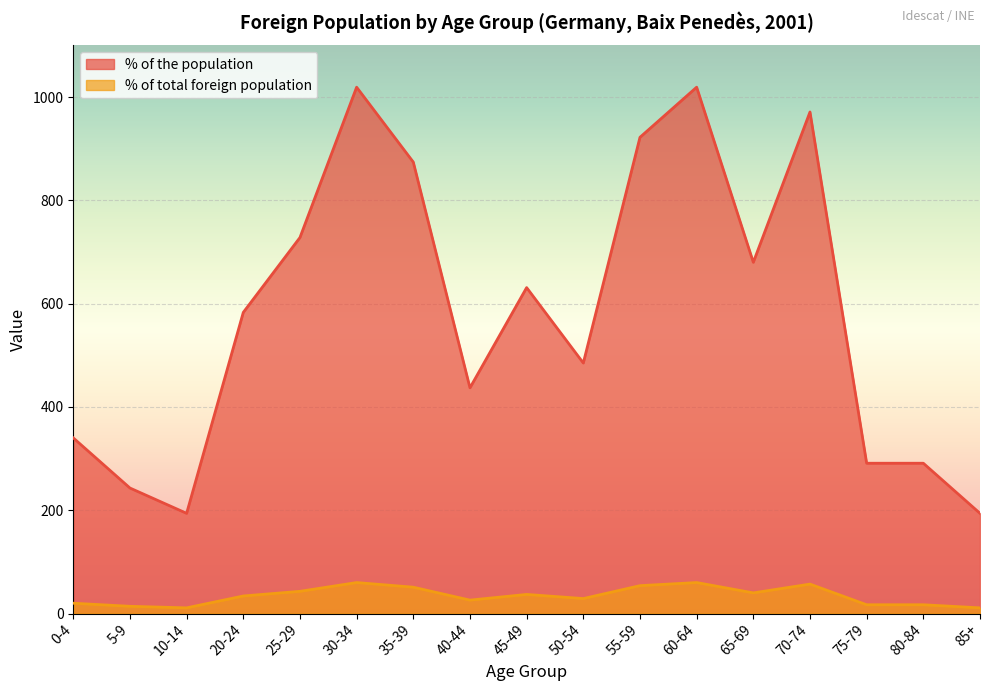

What is the label of the 16th point from the right?

5-9